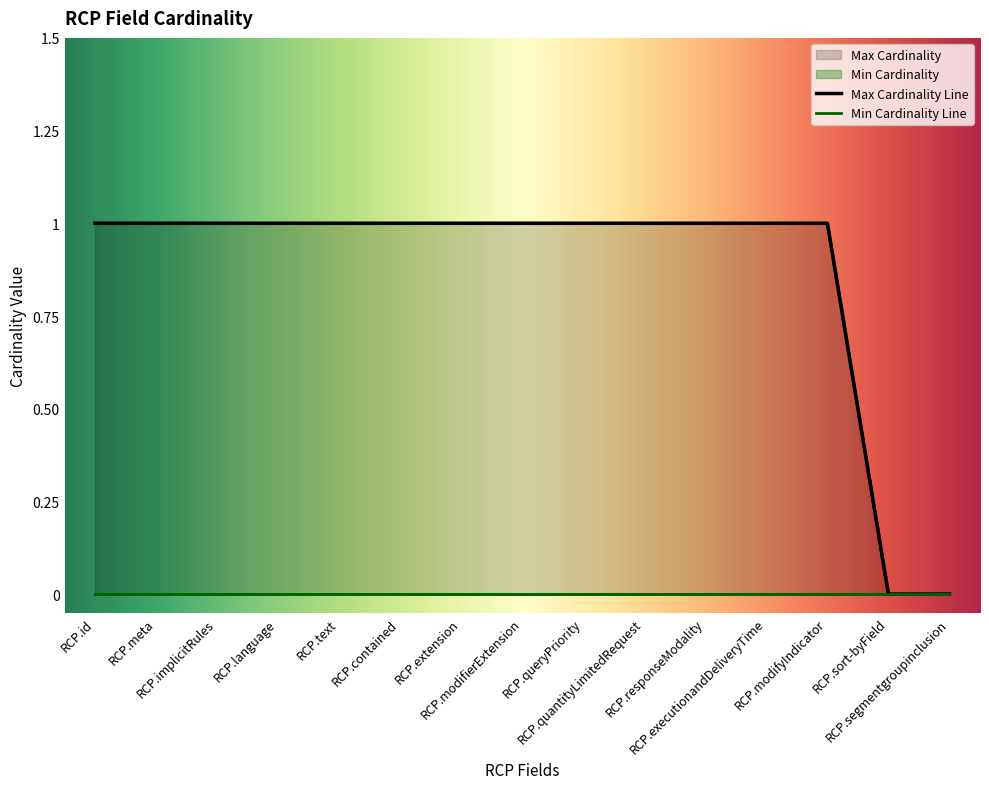

List the labels in order of value, largest first.

RCP.id, RCP.meta, RCP.implicitRules, RCP.language, RCP.text, RCP.contained, RCP.extension, RCP.modifierExtension, RCP.queryPriority, RCP.quantityLimitedRequest, RCP.responseModality, RCP.executionandDeliveryTime, RCP.modifyIndicator, RCP.sort-byField, RCP.segmentgroupinclusion